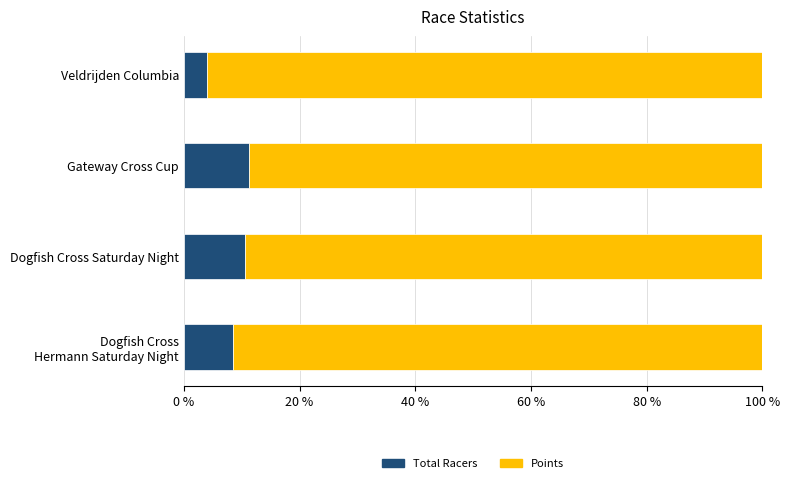

What is the difference between the maximum and minimum values in the Total Racers series?

7.3